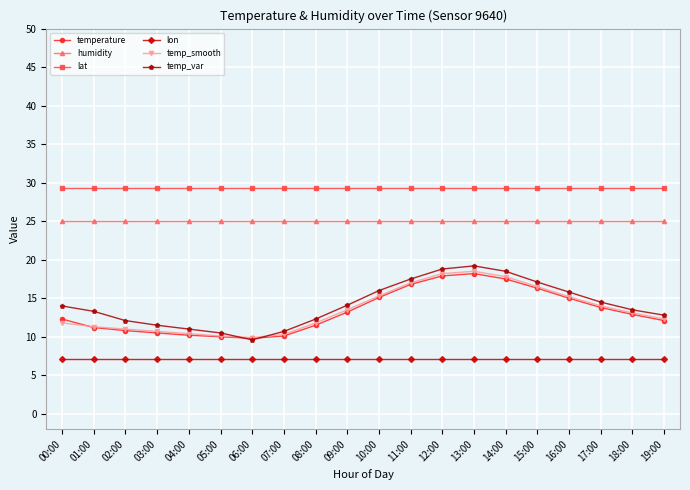

True or false: temp_var and lat intersect in this chart.

False